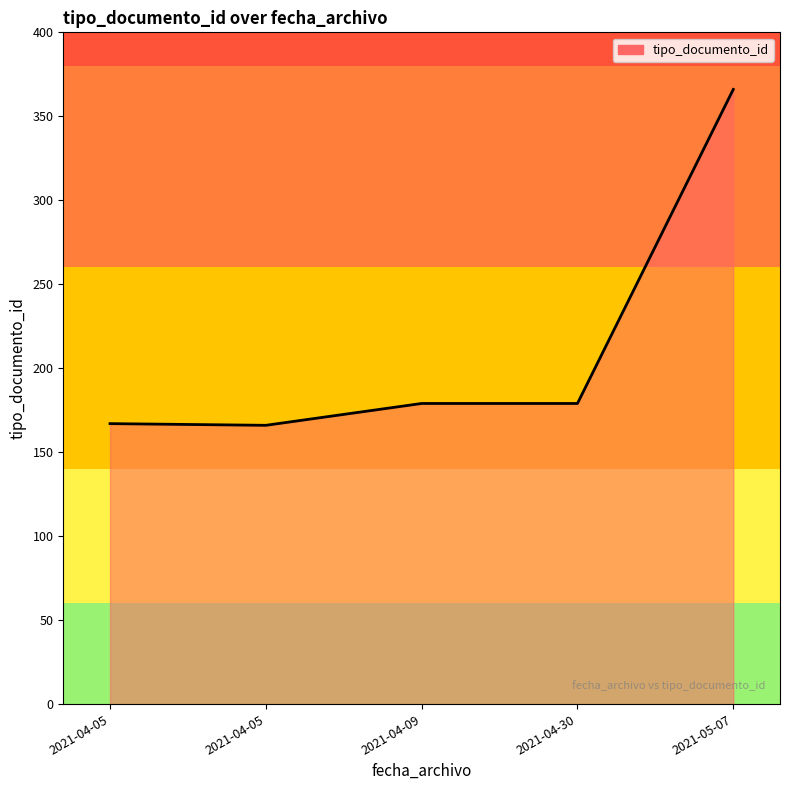

At which category does the chart reach its peak across all series?

2021-05-07